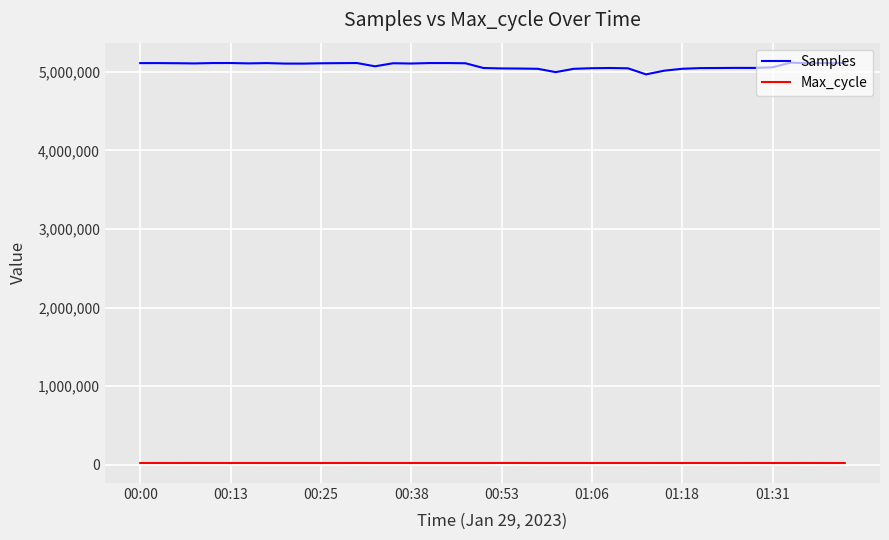

Which series has the largest total across all categories?

Samples